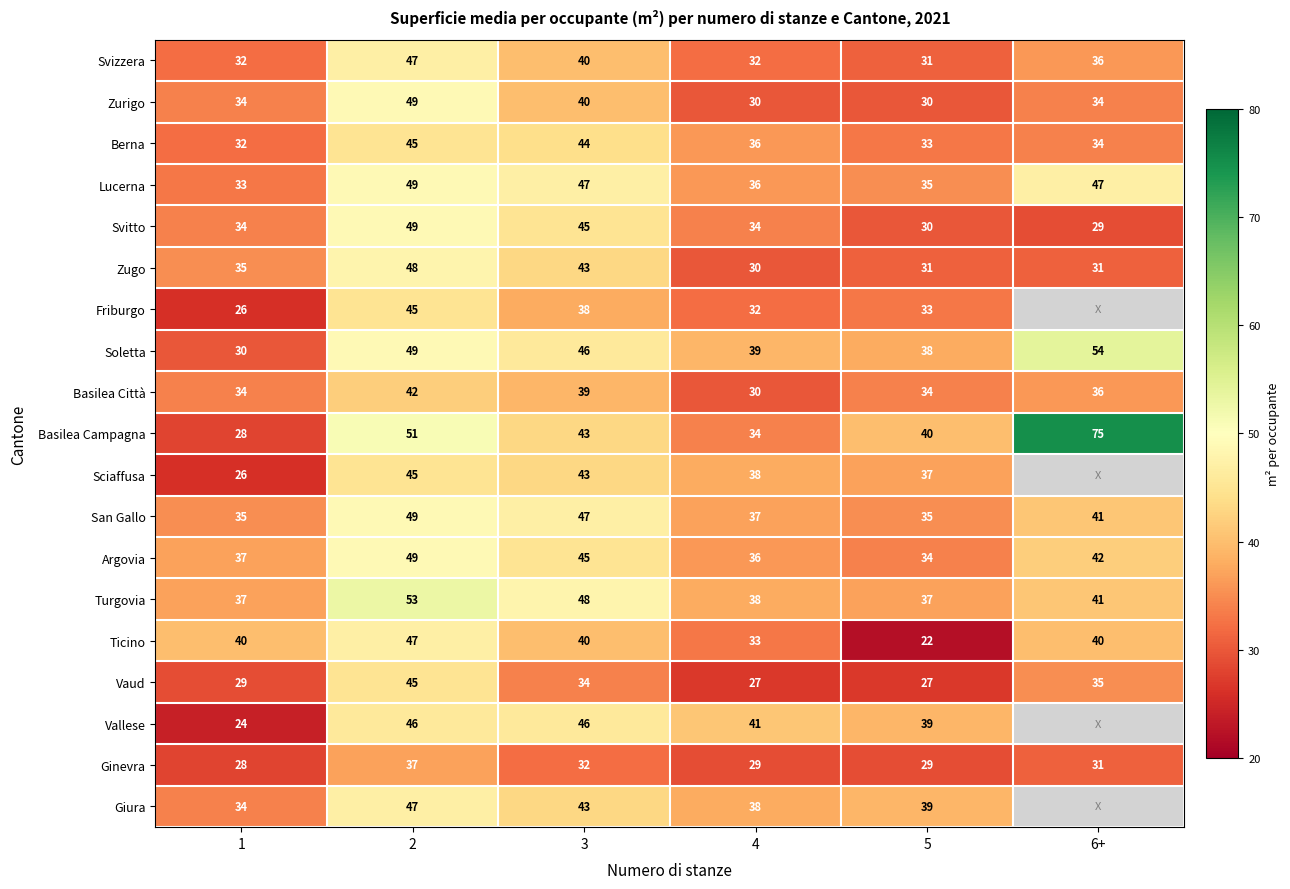

At which label is Ginevra closest to 32?

3